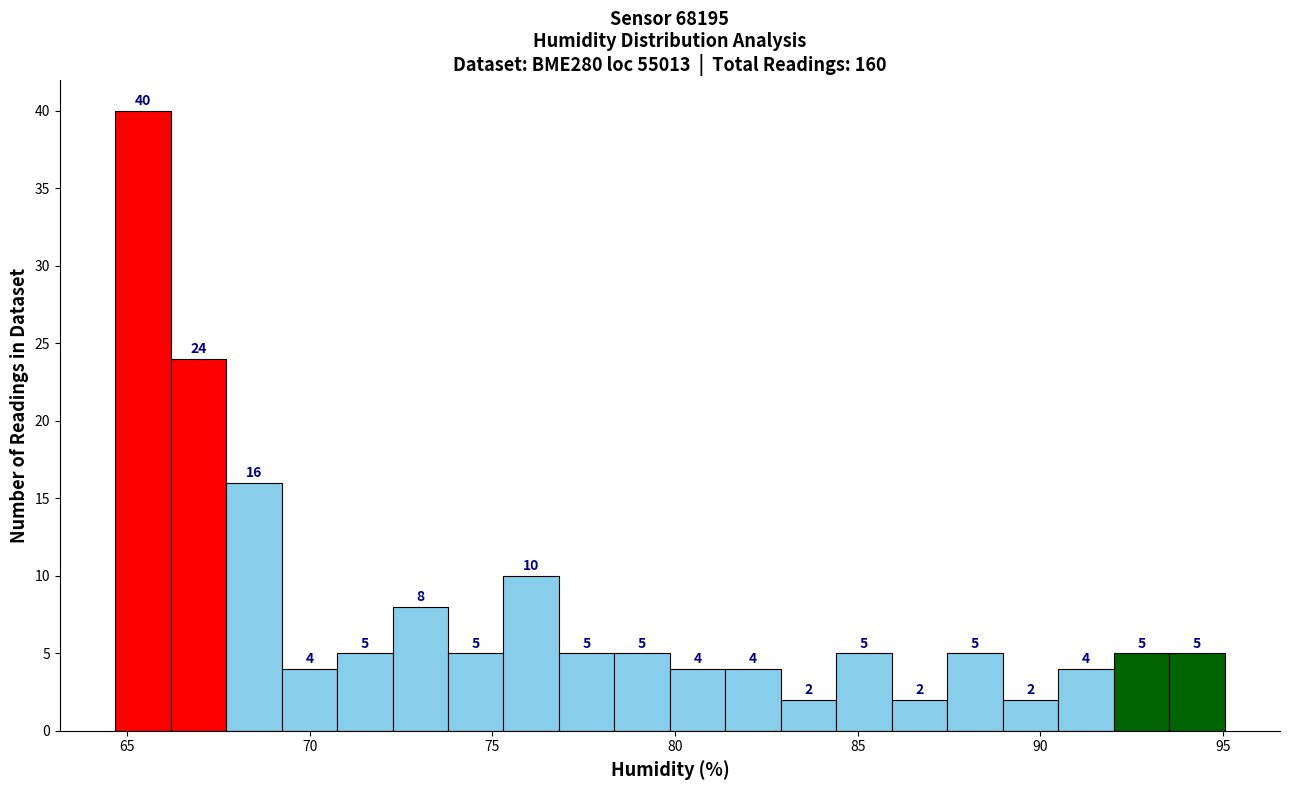

Around what value on the x-axis is the tallest bar? Give the approximate position of its centre, as read against the axis.

65.5